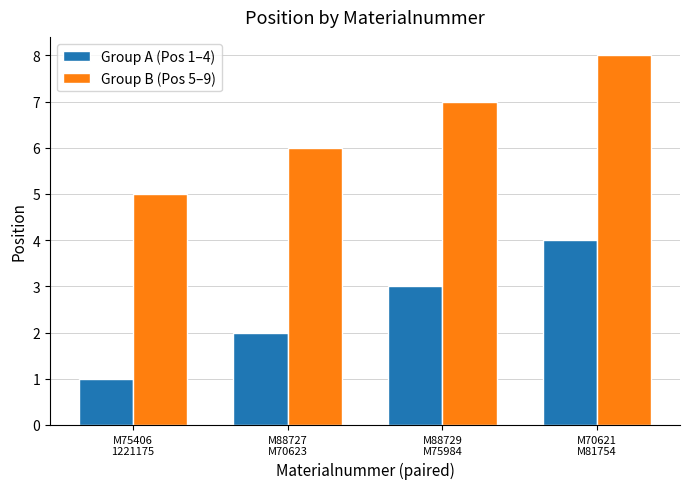

What is the sum of the Group B (Pos 5–9) values at M88727
M70623 and M70621
M81754?

14